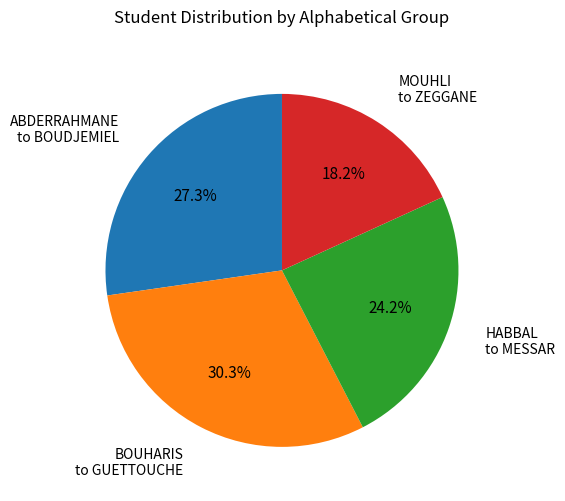

Is there any slice that represents more than half of the pie?

No